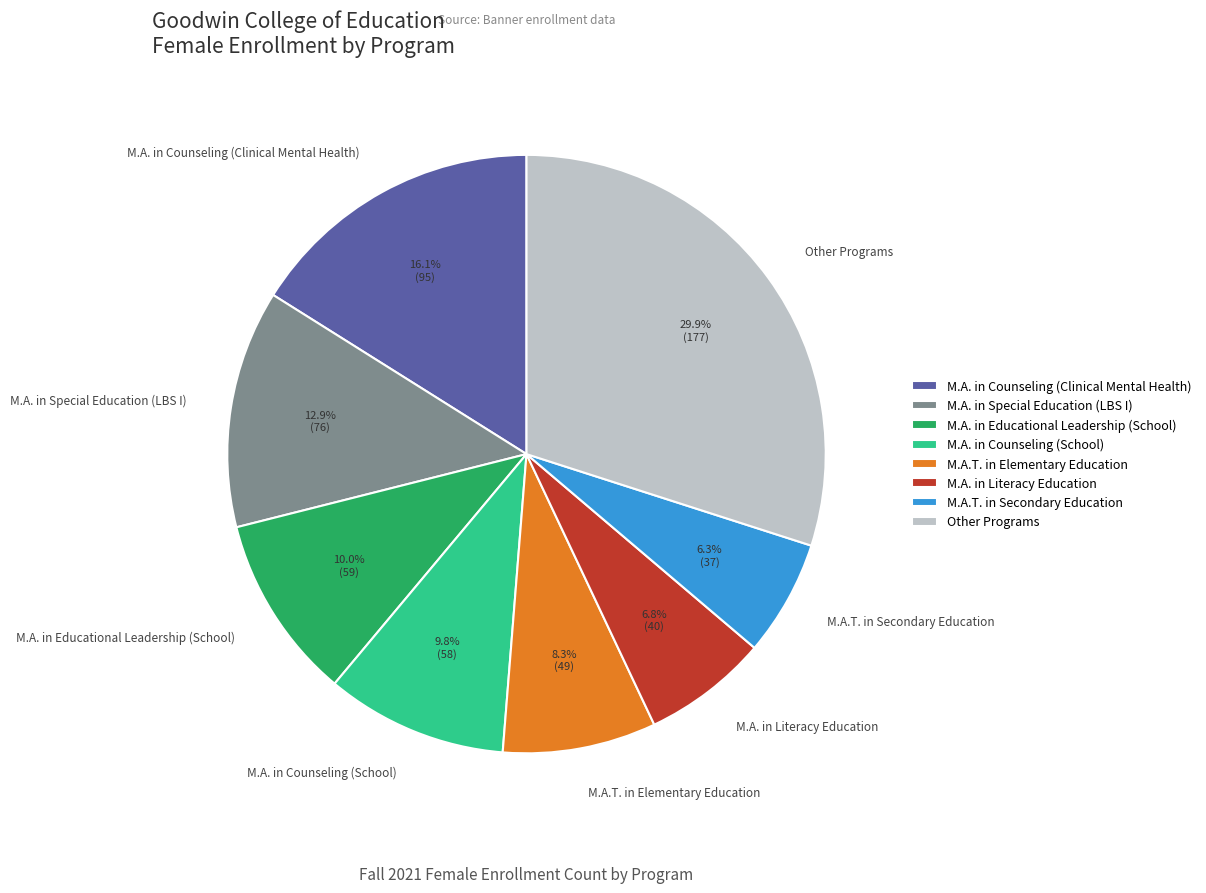

What is the largest slice in the pie chart?

Other Programs